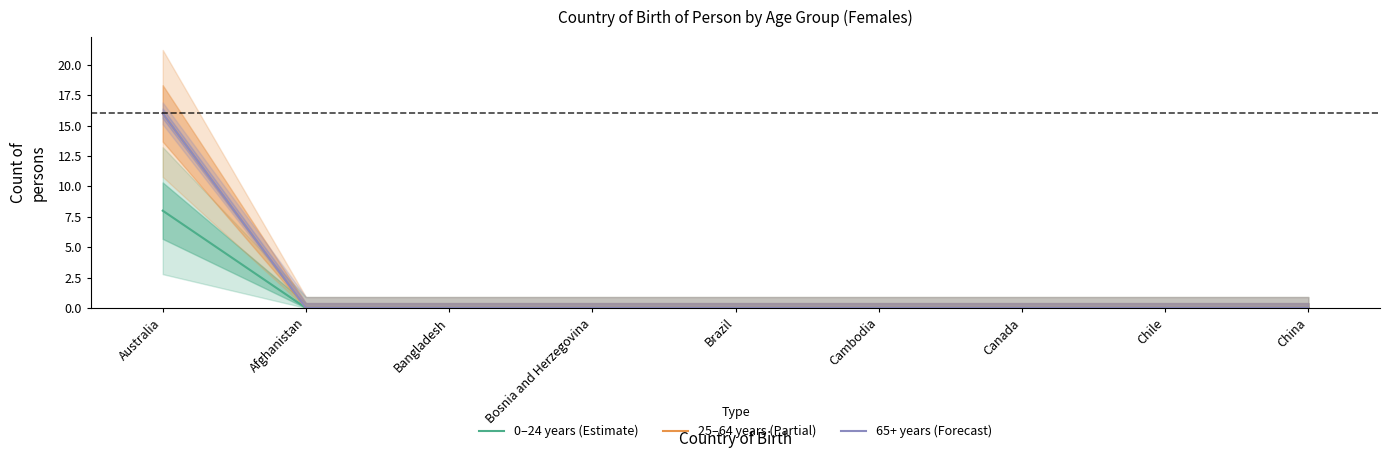

The value of 25–64 years (Partial) at Chile is 9. True or false?

False